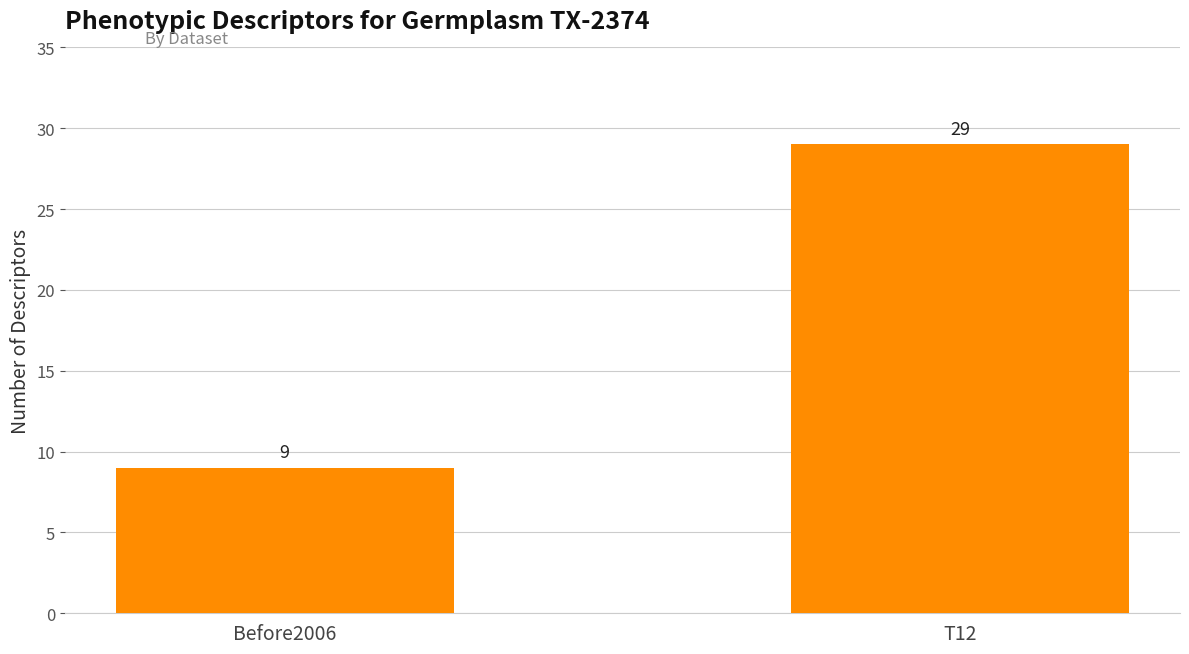

How many values are between 9 and 29?

2